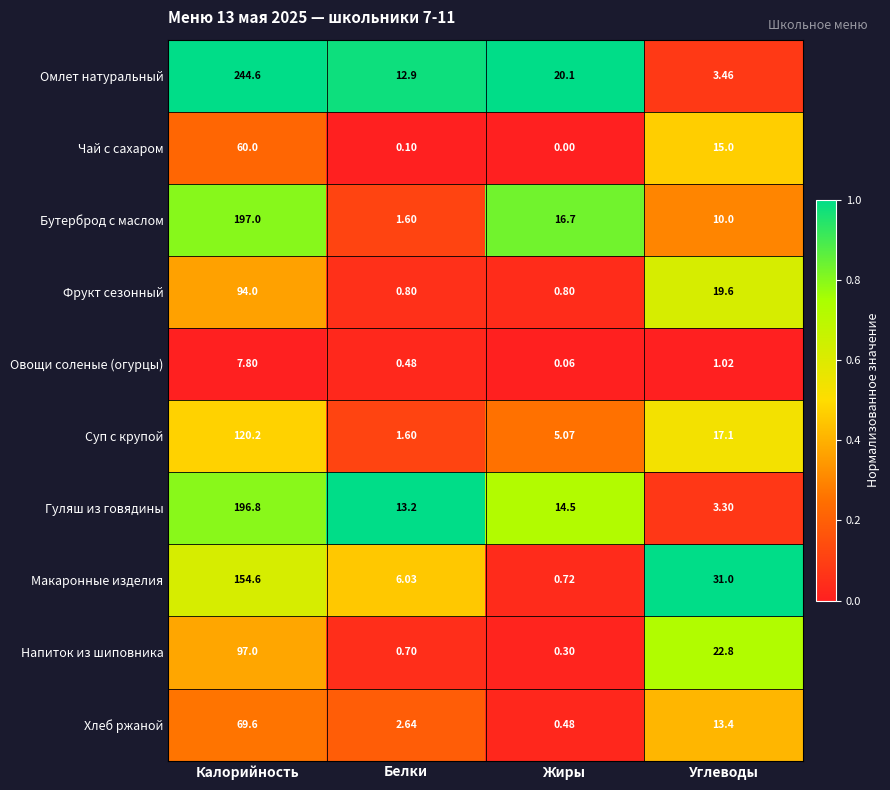

Rank the series by their maximum value, from highest to lowest.

Омлет натуральный, Бутерброд с маслом, Гуляш из говядины, Макаронные изделия, Суп с крупой, Напиток из шиповника, Фрукт сезонный, Хлеб ржаной, Чай с сахаром, Овощи соленые (огурцы)